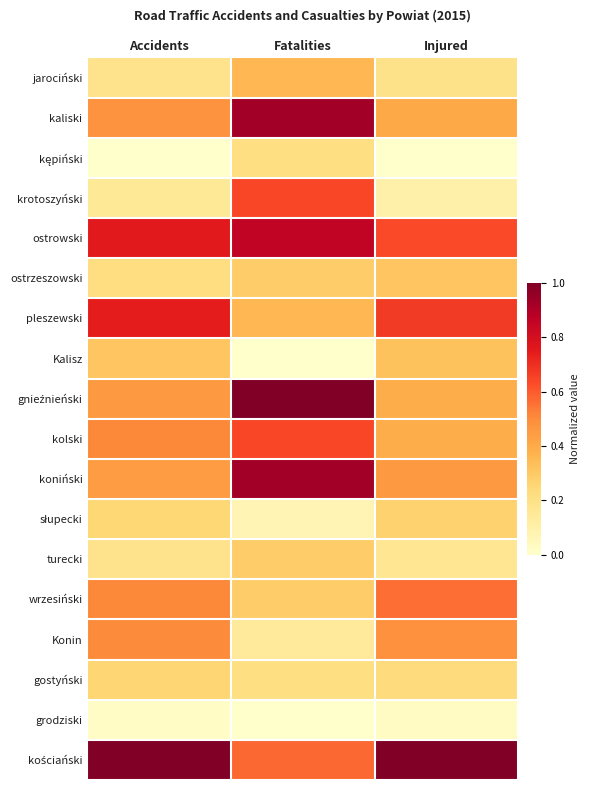

Which category has the highest value across all series?

Fatalities